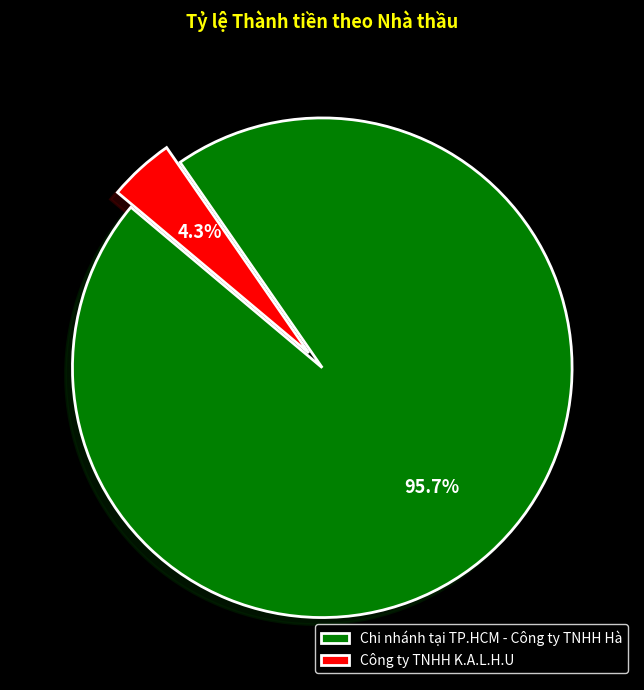

Between Chi nhánh tại TP.HCM - Công ty TNHH Hà and Công ty TNHH K.A.L.H.U, which is larger?

Chi nhánh tại TP.HCM - Công ty TNHH Hà